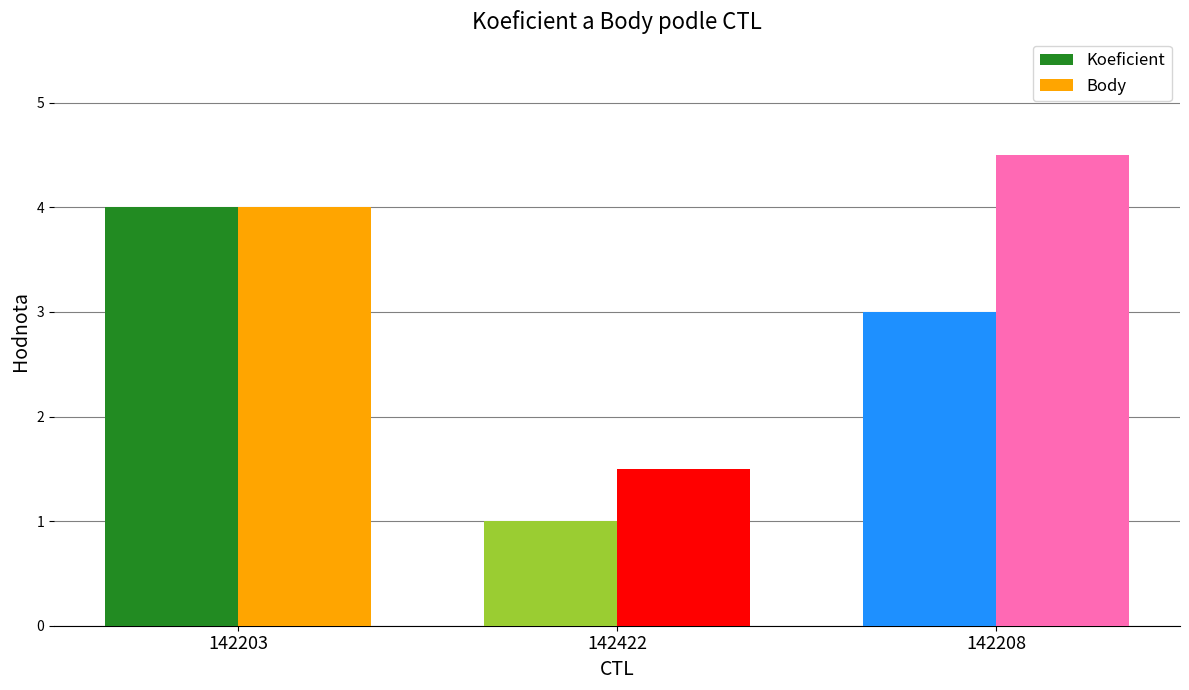

Reading left to right, extract all data points from this chart.

Koeficient: 4.0	1.0	3.0
Body: 4.0	1.5	4.5